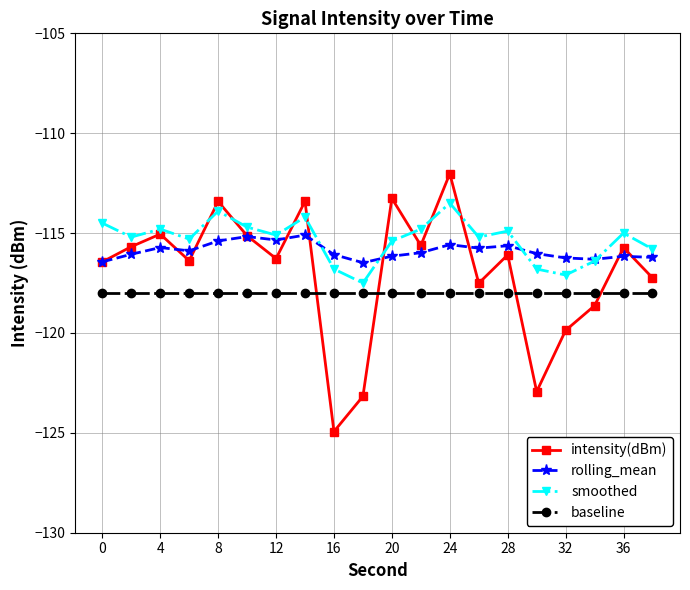

True or false: baseline and rolling_mean cross at least once.

False